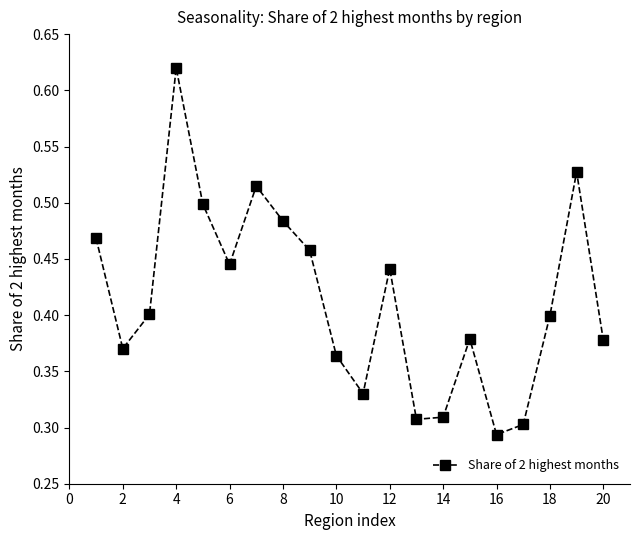

How many distinct data groups are displayed?

1